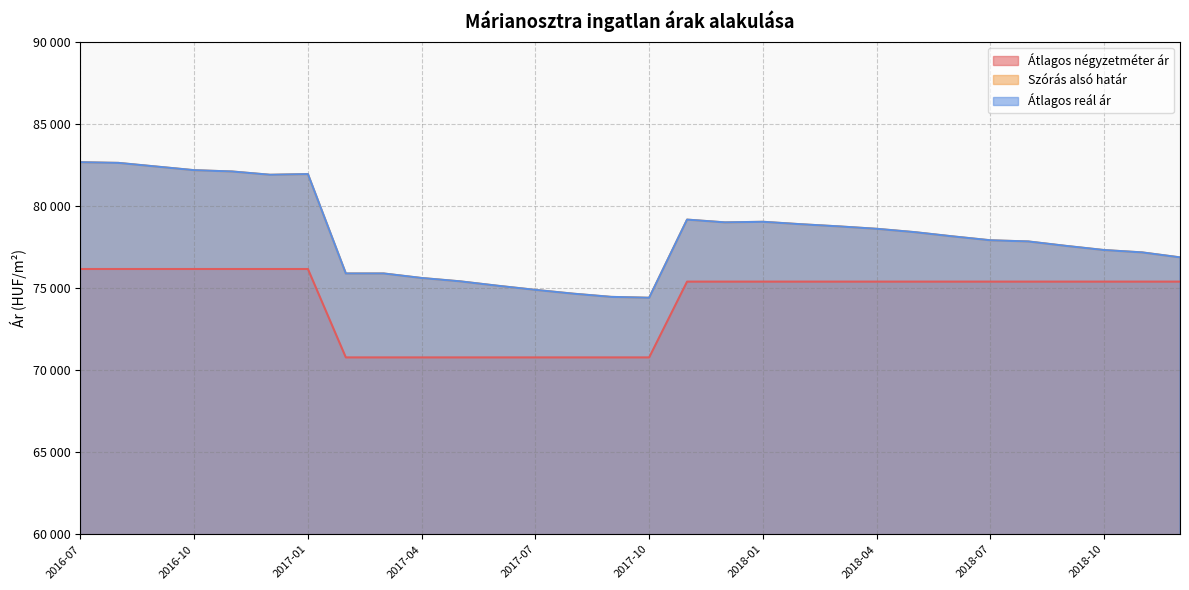

Between 2016-10 and 2018-04, which is larger?

2016-10